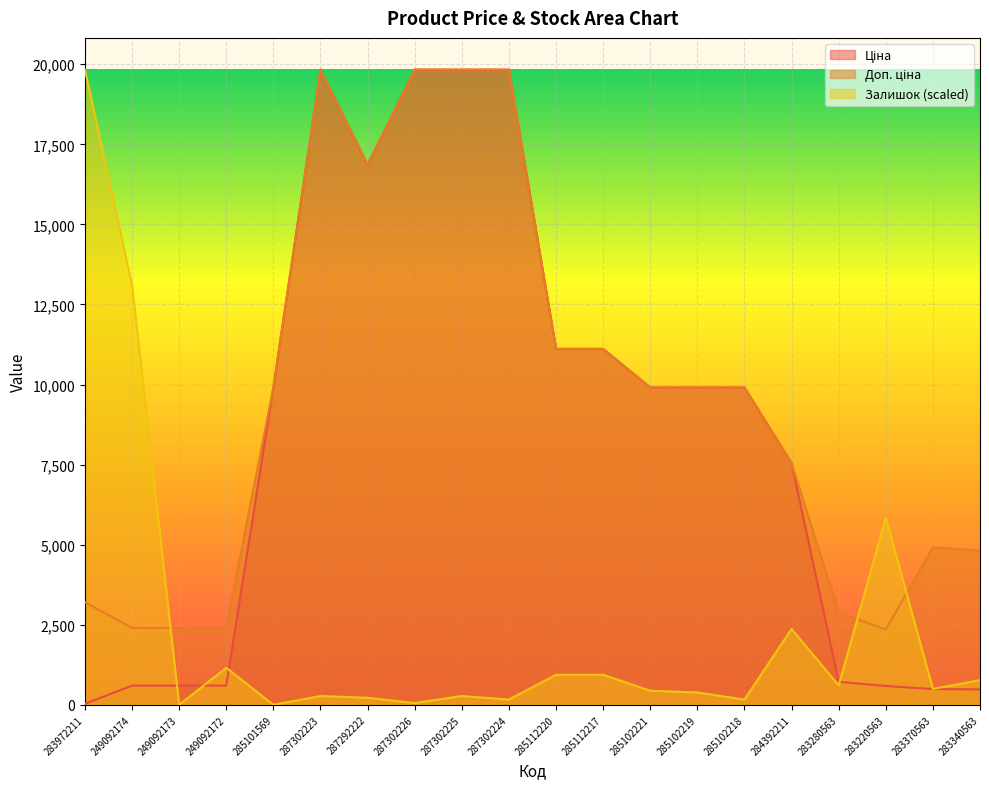

What is the label of the 9th point from the left?

287302225